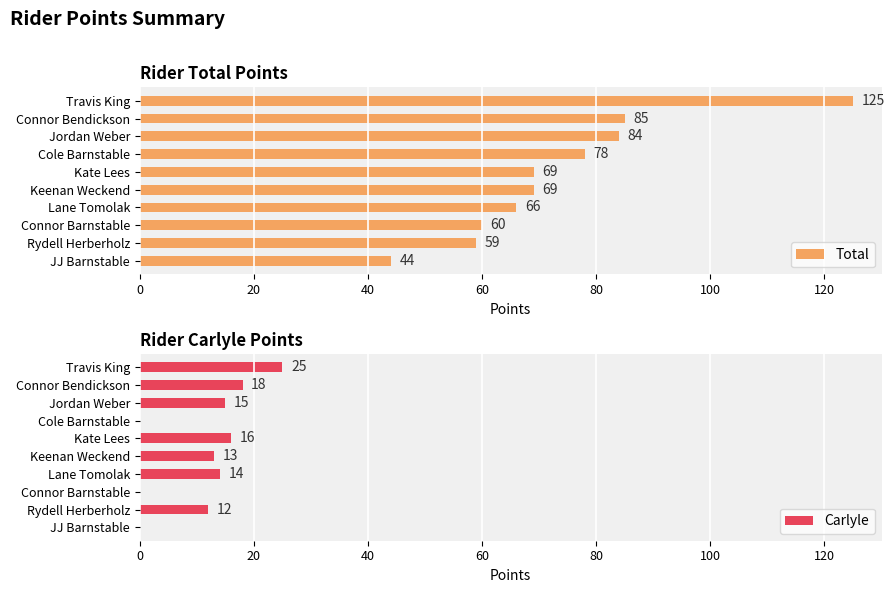

List the series in order of their overall mean, lowest first.

Carlyle, Total